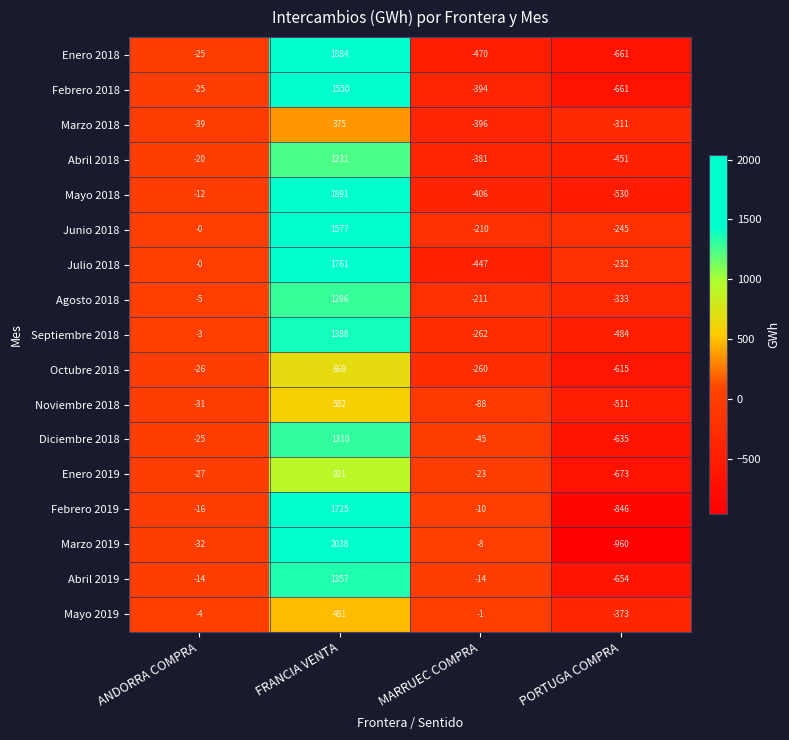

Which series has the largest range (max minus min)?

Marzo 2019